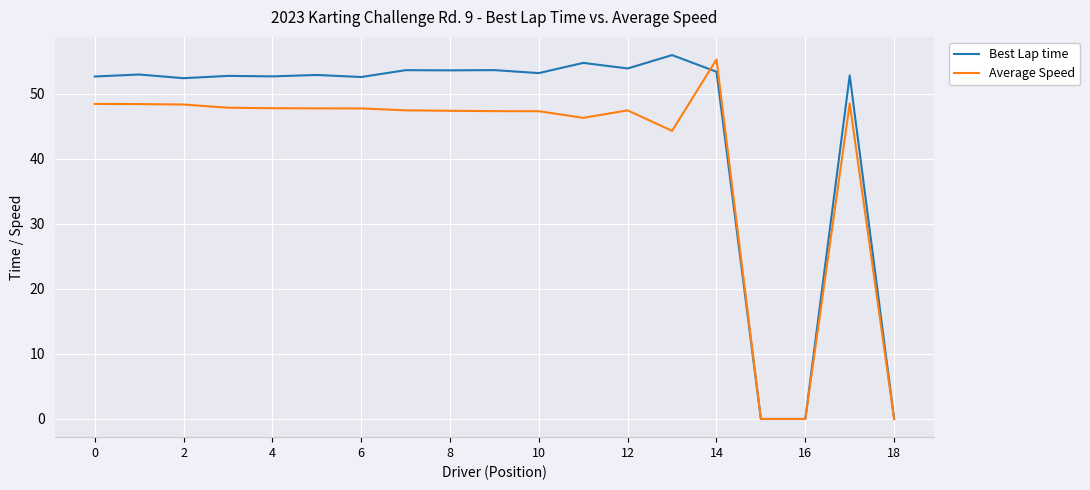

What is the maximum value shown in the chart?

56.0